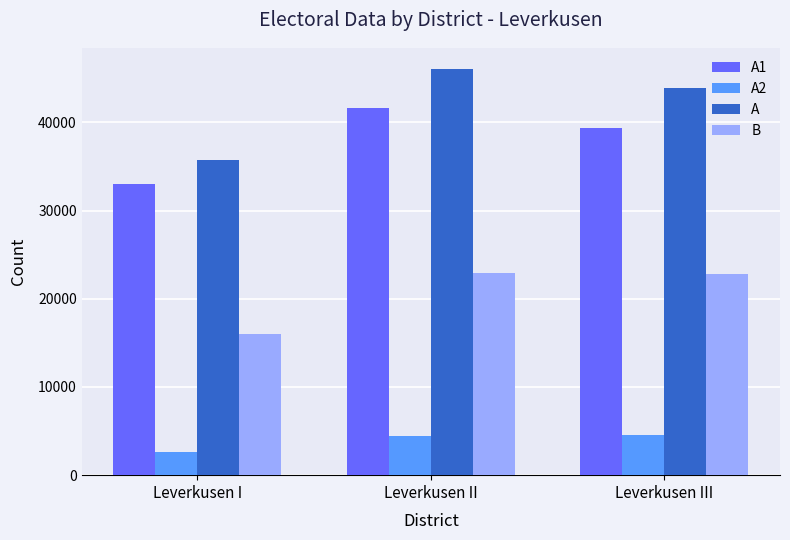

Which series has the largest range (max minus min)?

A